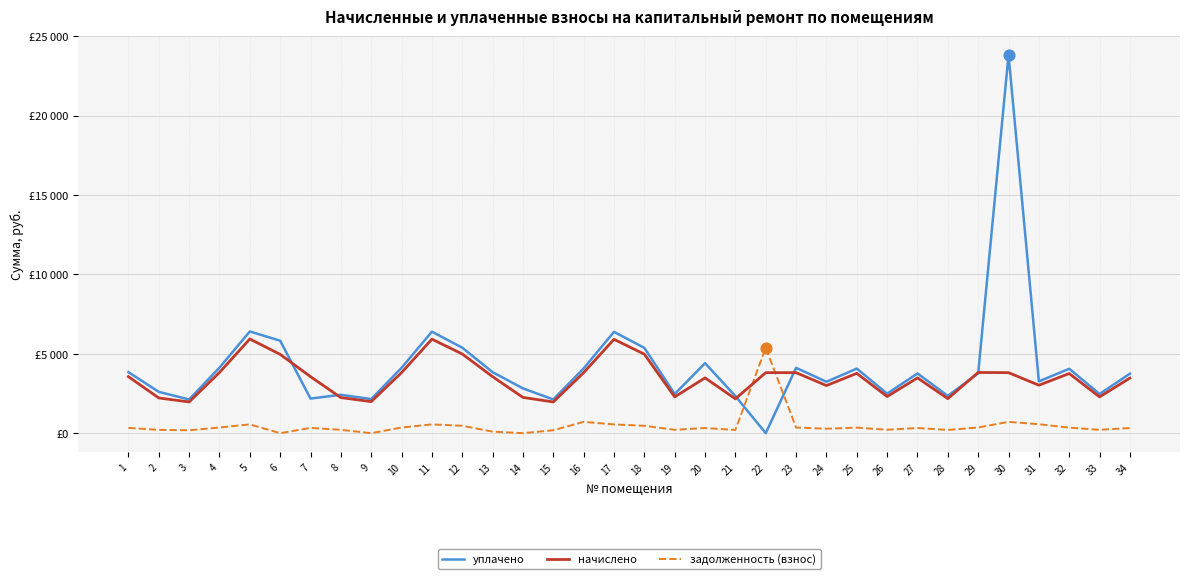

What are all the series names shown in the legend?

уплачено, начислено, задолженность (взнос)